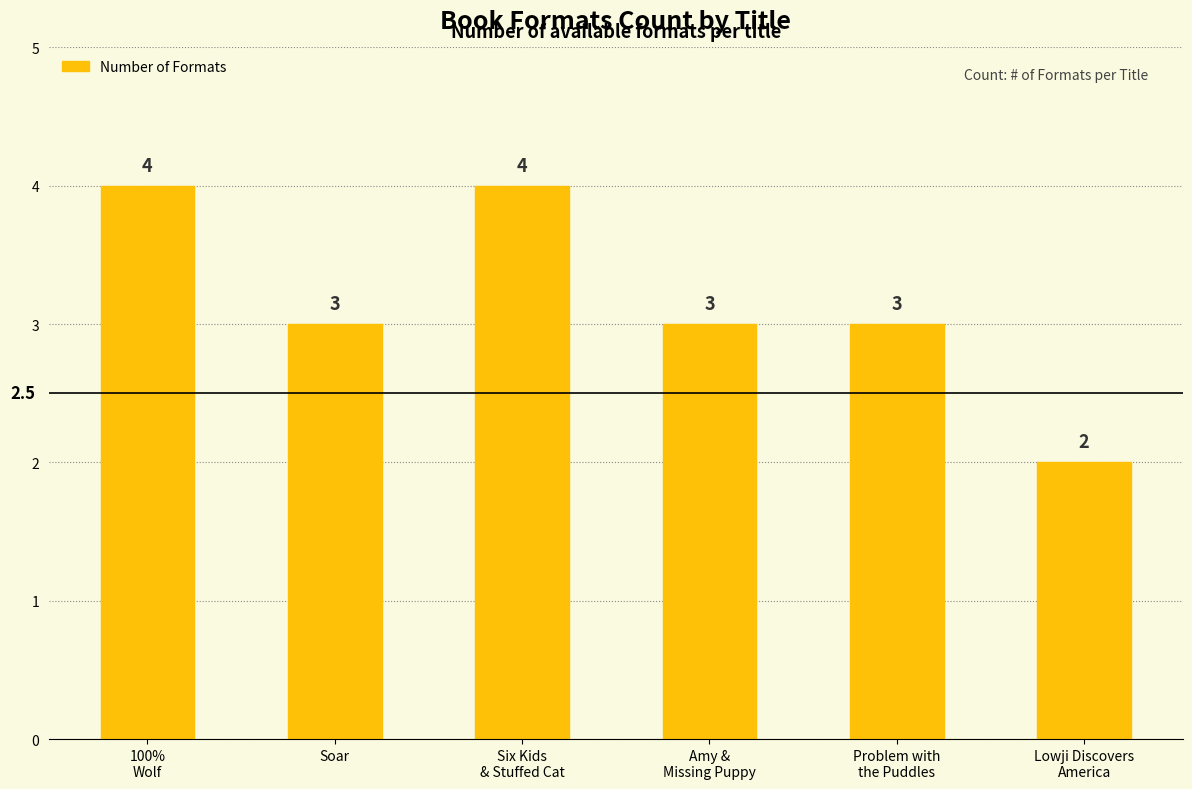

What is the change in value from 100%
Wolf to Problem with
the Puddles?

-1